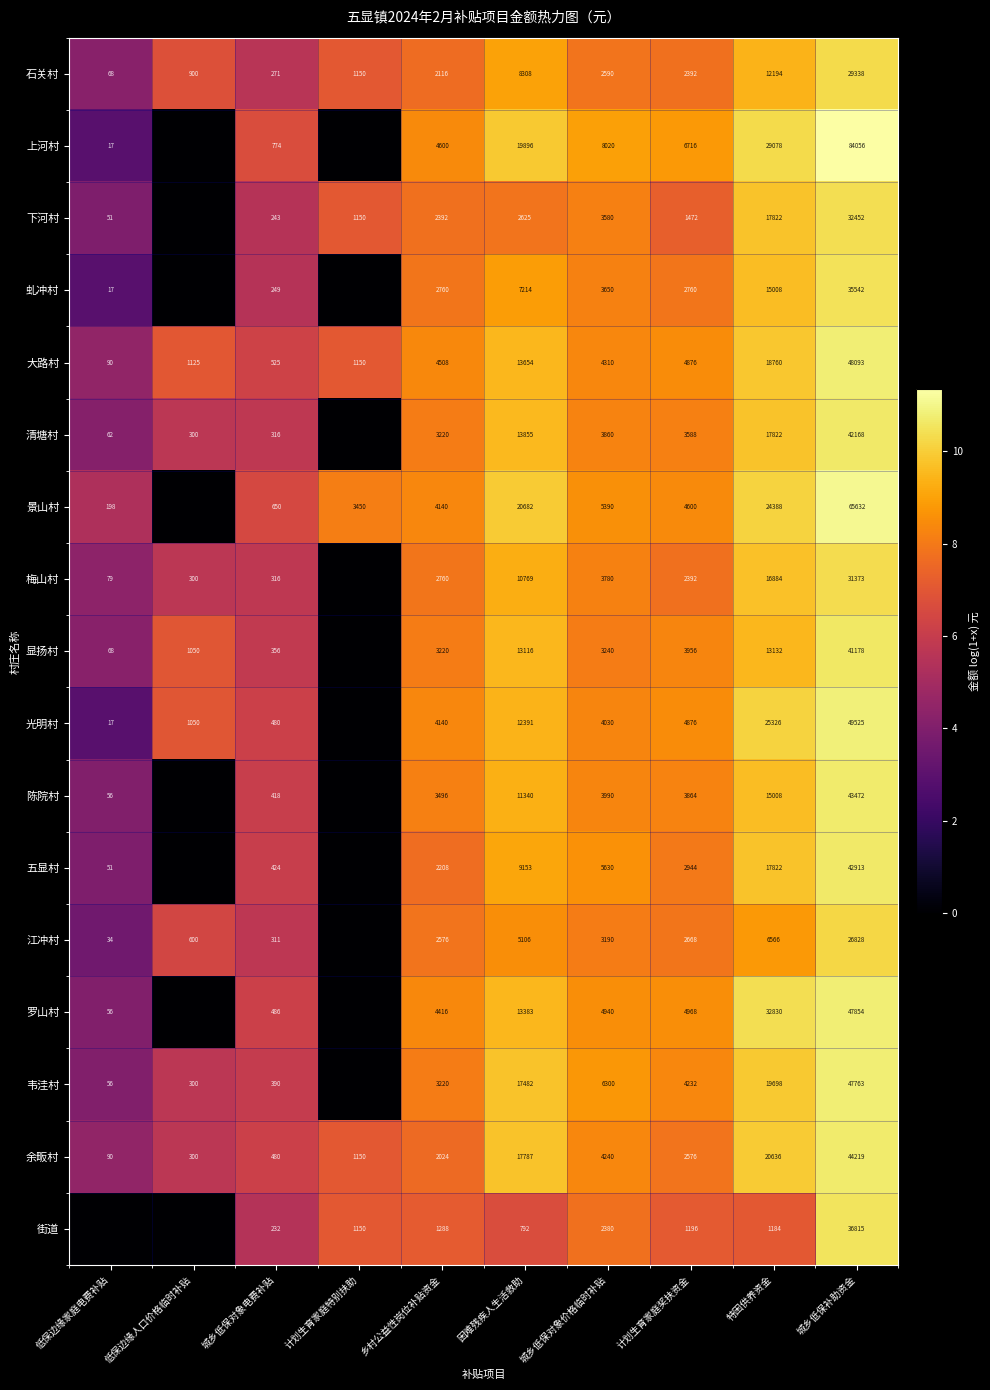

Is it true that 陈院村 equals 418 at 城乡低保对象电费补贴?

True